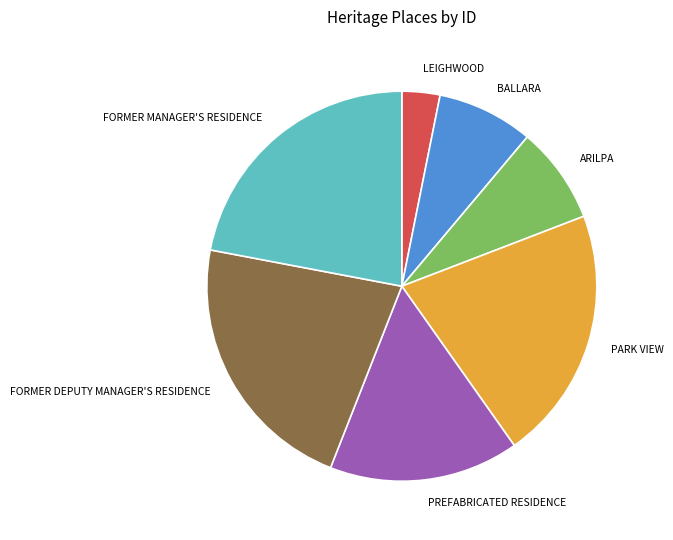

How many segments does this pie chart have?

7